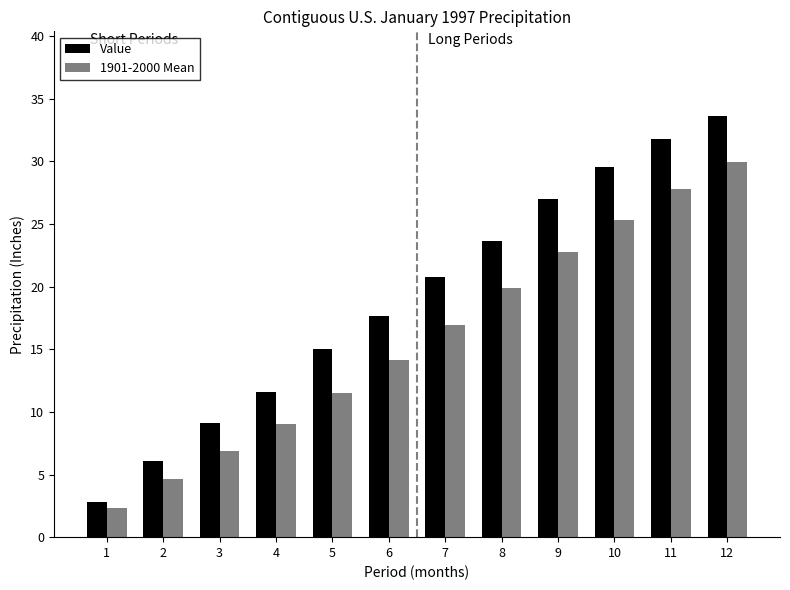

The value of 1901-2000 Mean at 2 is 4.7. True or false?

True